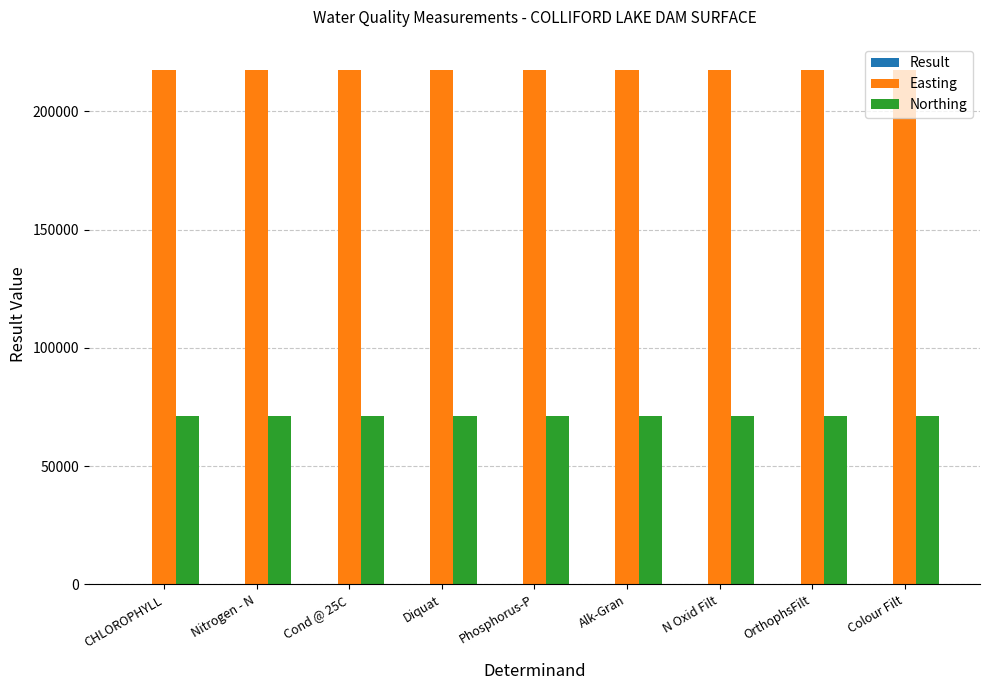

The value of Easting at Diquat is 119553.1. True or false?

False